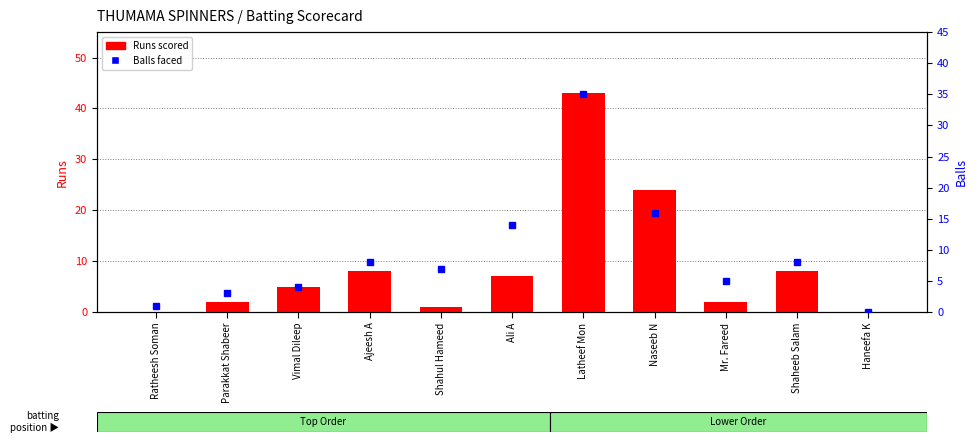

True or false: Balls has a value of 3 at Parakkat Shabeer.

True